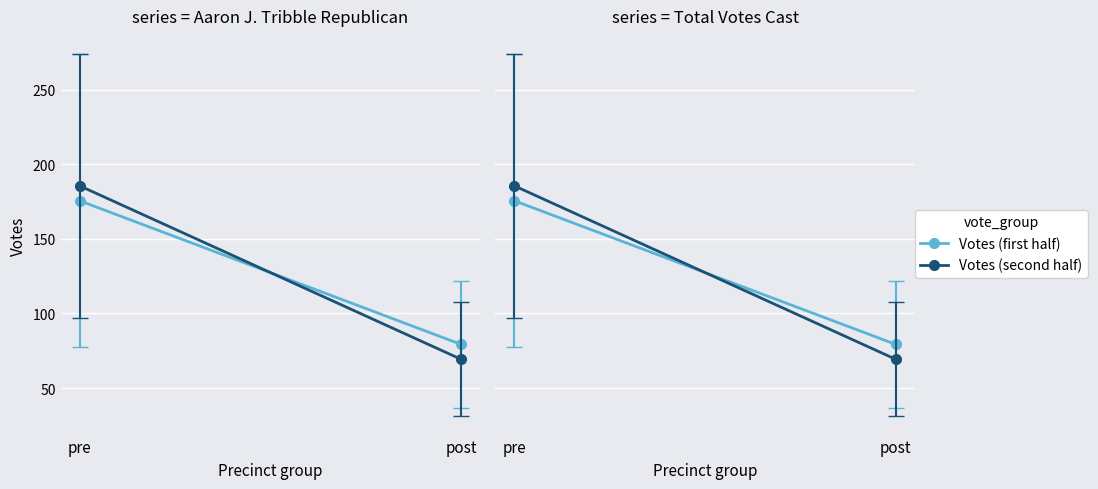

What position from the left is pre?

1